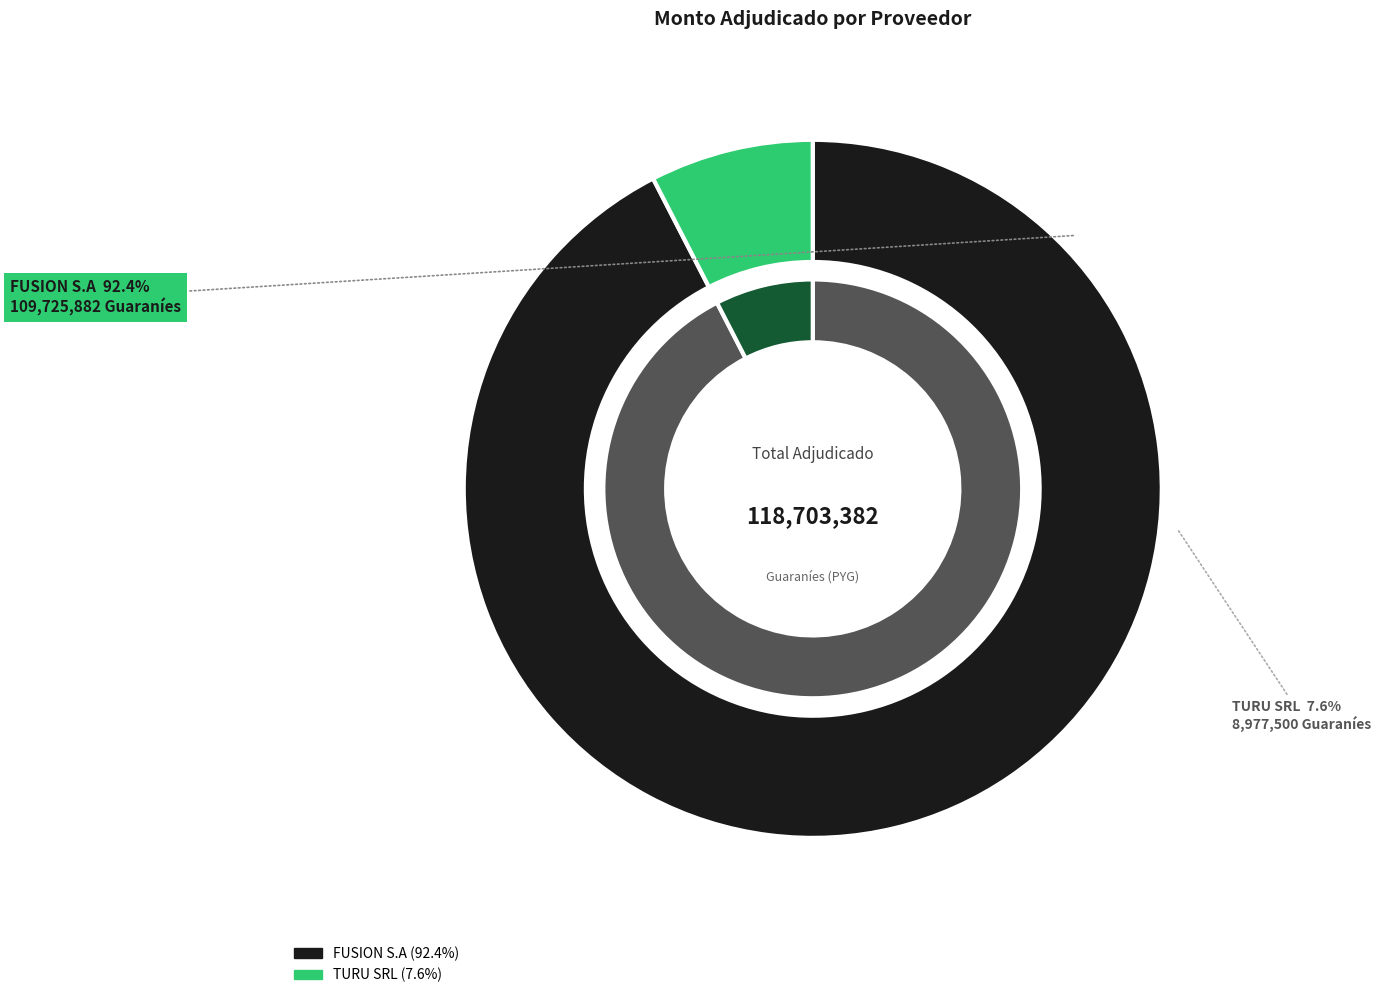

Which slice represents more than half of the pie?

FUSION S.A